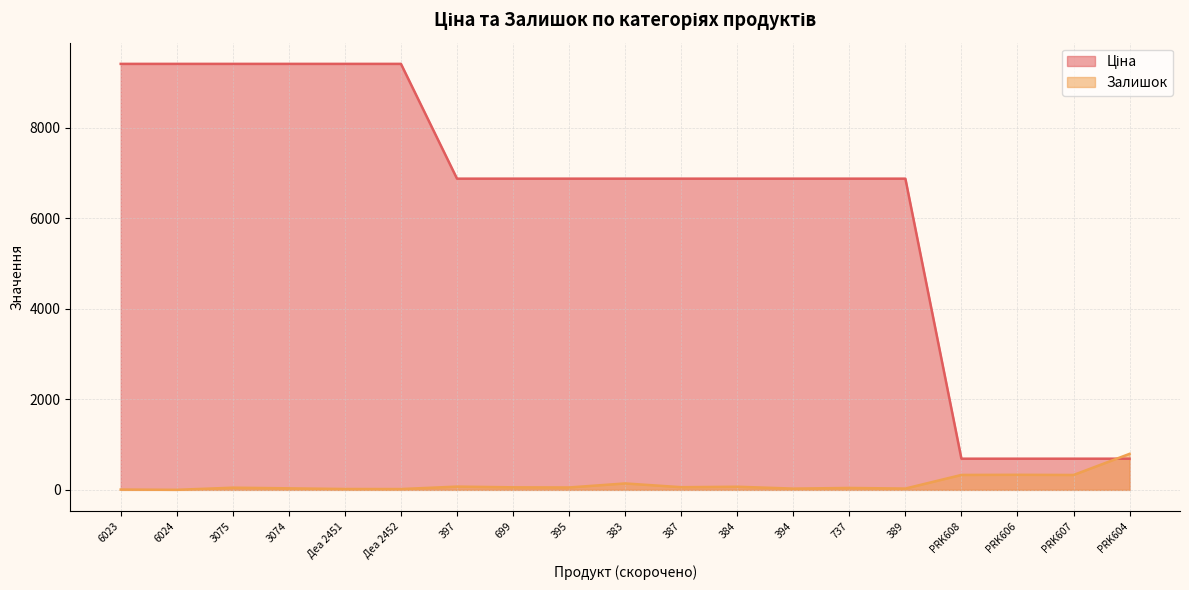

What is the difference between the Залишок values at PRK606 and 389?

304.0